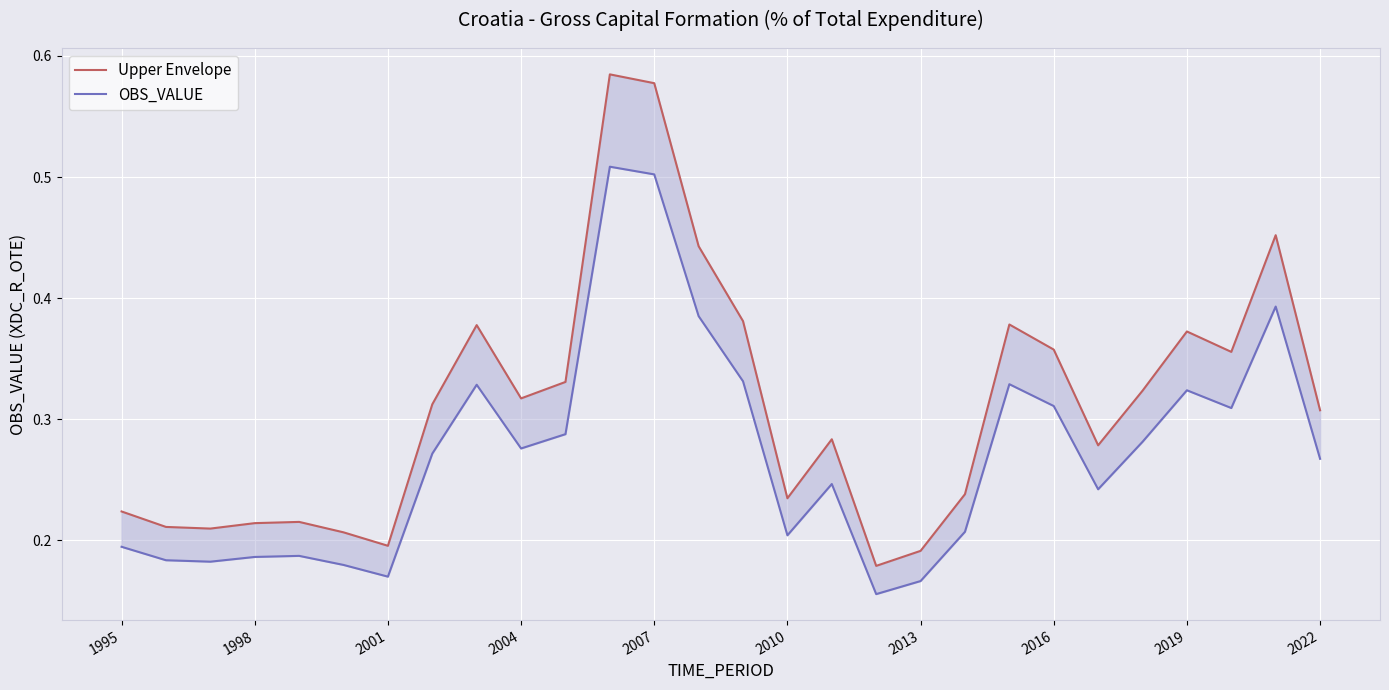

At which category does Upper Envelope reach its first local valley?

2001